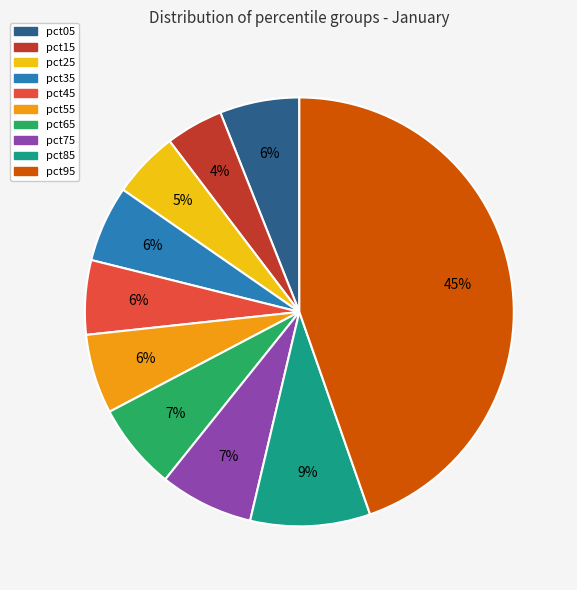

Is it true that pct45 is 1% of the pie?

False